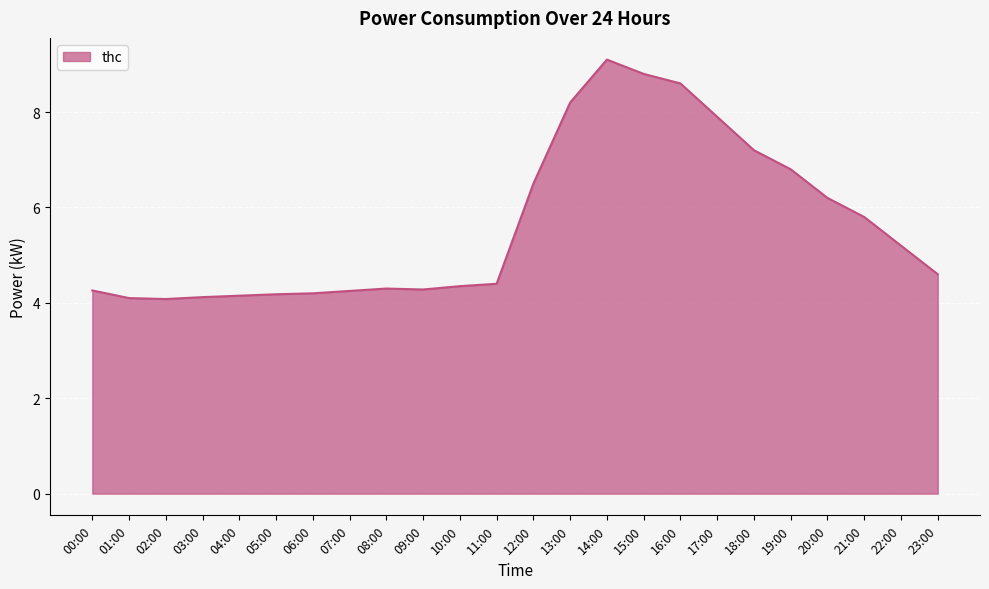

What position from the left is 19:00?

20